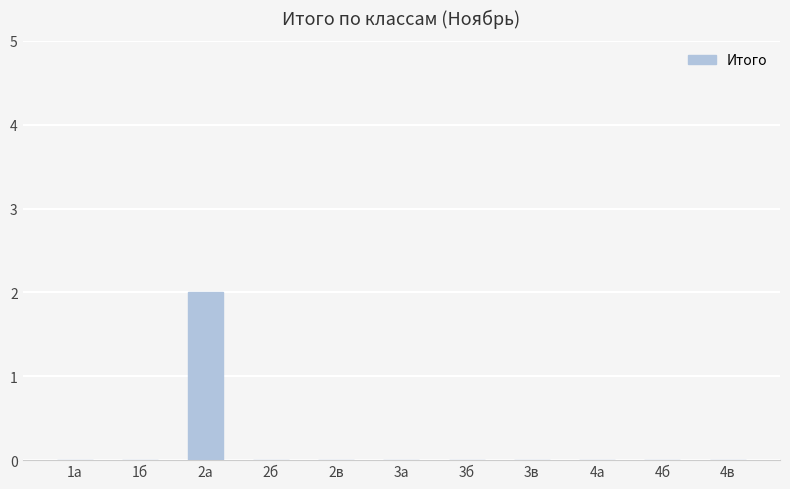

The chart shows a value of -1 at 1б. True or false?

False